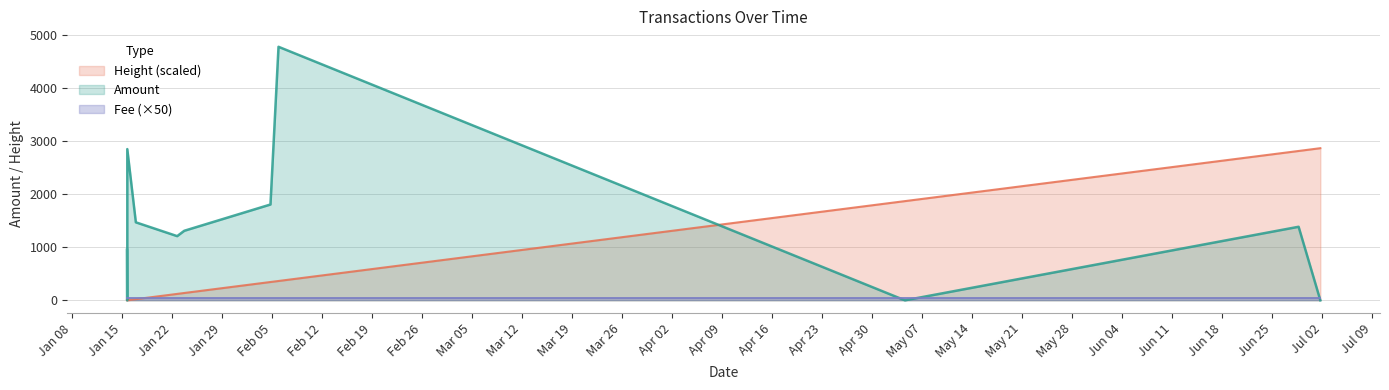

Read the Height value at 2018-01-23 17:41:42.

137.7